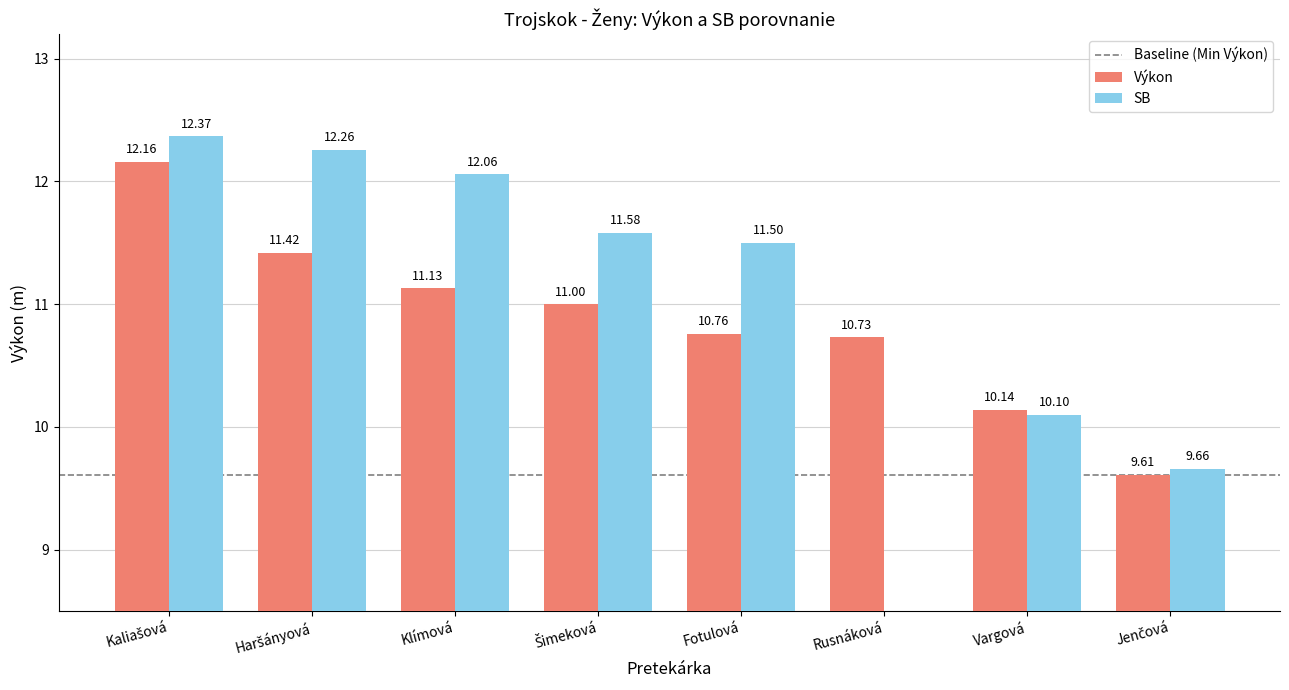

Reading left to right, list all the values displayed in this chart.

Výkon: Kaliašová=12.2	Haršányová=11.4	Klímová=11.1	Šimeková=11.0	Fotulová=10.8	Rusnáková=10.7	Vargová=10.1	Jenčová=9.6
SB: Kaliašová=12.4	Haršányová=12.3	Klímová=12.1	Šimeková=11.6	Fotulová=11.5	Rusnáková=0.0	Vargová=10.1	Jenčová=9.7